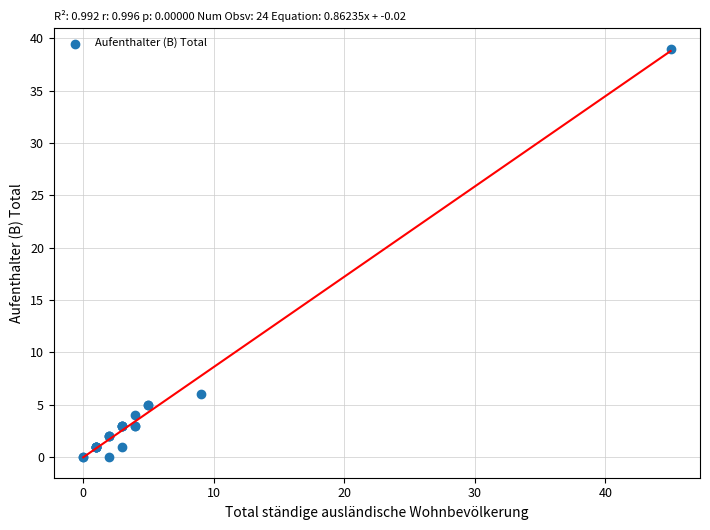

What Y value in the scatter plot is closest to 19?

6